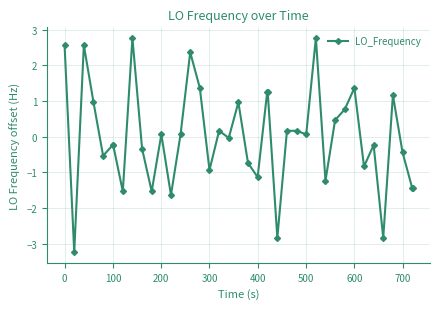

What is the difference between the maximum and minimum values?

6.0